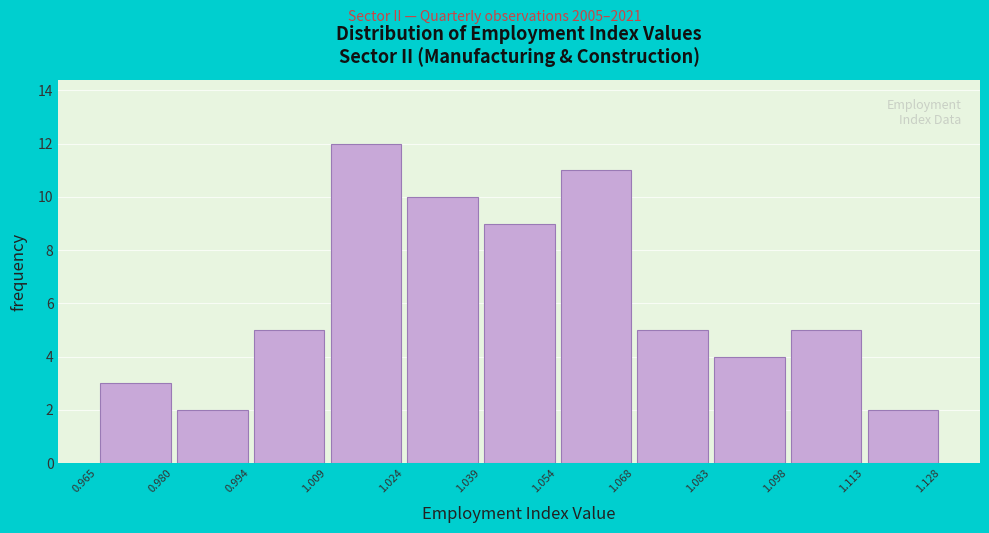

How tall is the bar that spans 1.054 to 1.068 on the x-axis? The values are not printed on the chart, so give them approximately, as read against the axis.

11